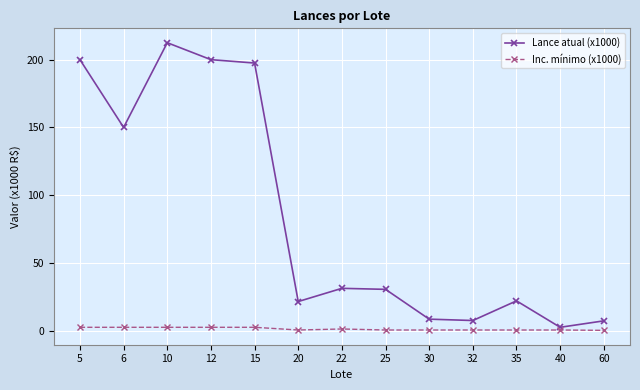

What is the sum of the Inc. mínimo (x1000) values at 60 and 32?

0.8